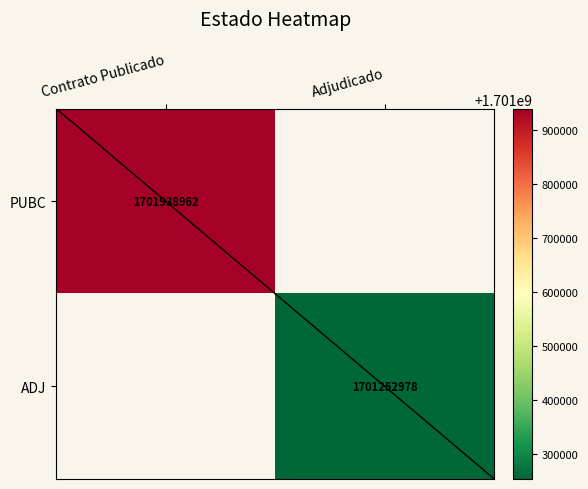

True or false: ADJ has a value of 499466023 at Adjudicado.

False